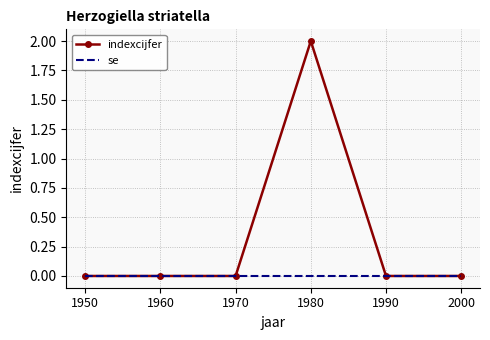

At which label does indexcijfer reach its peak?

1980